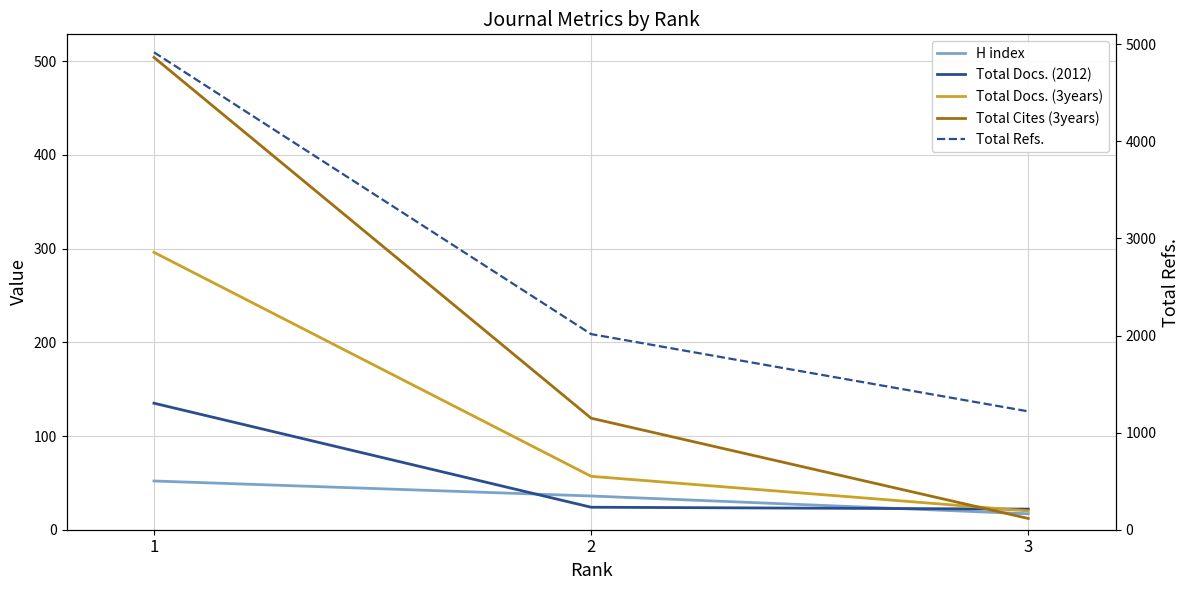

At which label does H index first exceed 36?

1